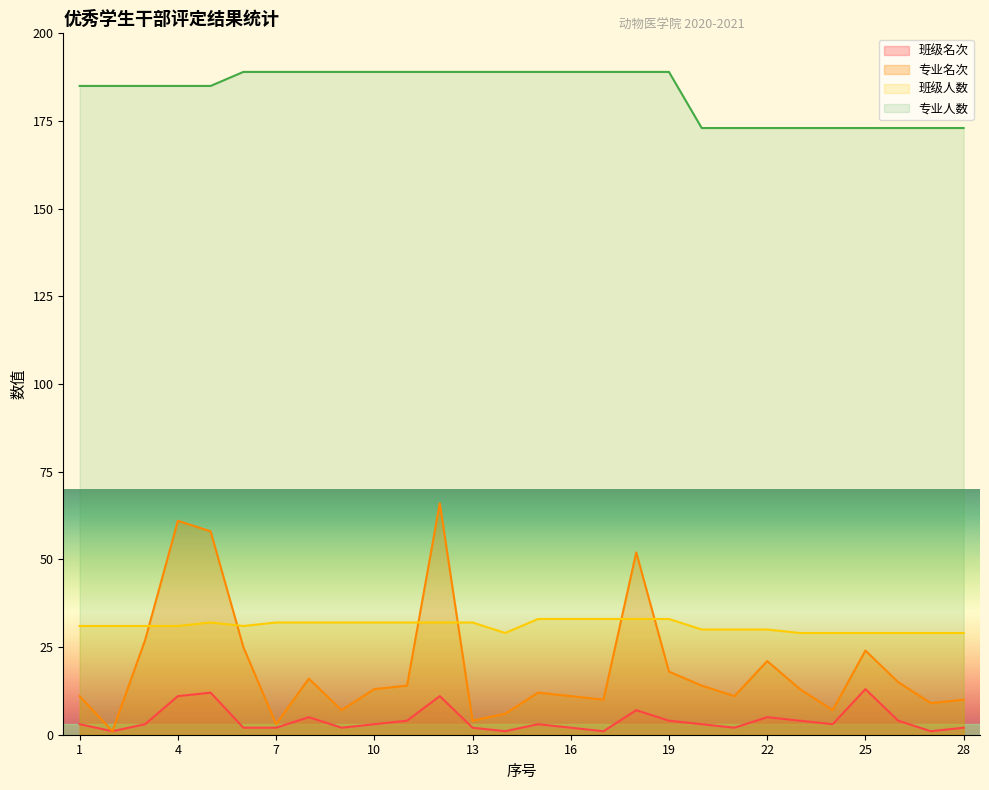

Does the chart display data point markers on the line(s)?

No